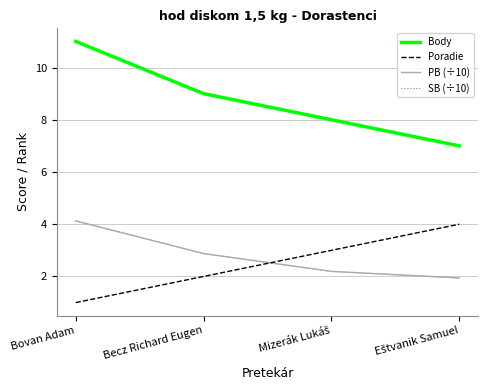

True or false: Body and Poradie intersect in this chart.

False